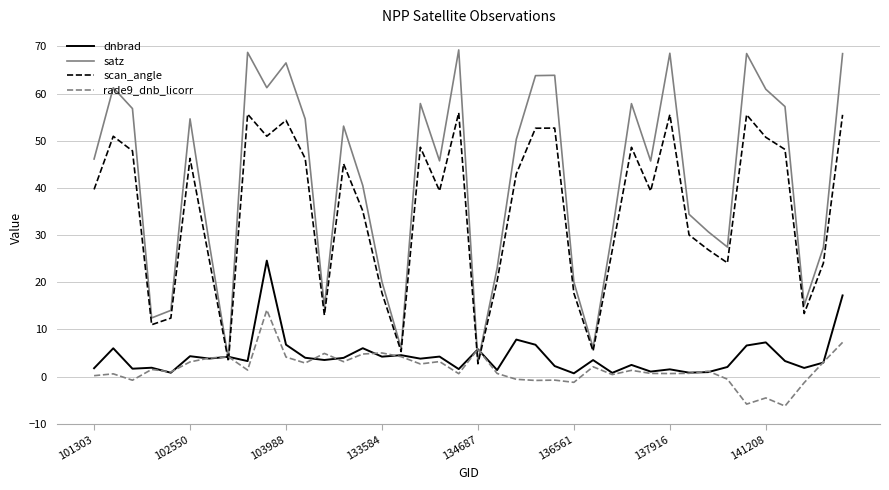

Which series has the largest total across all categories?

satz